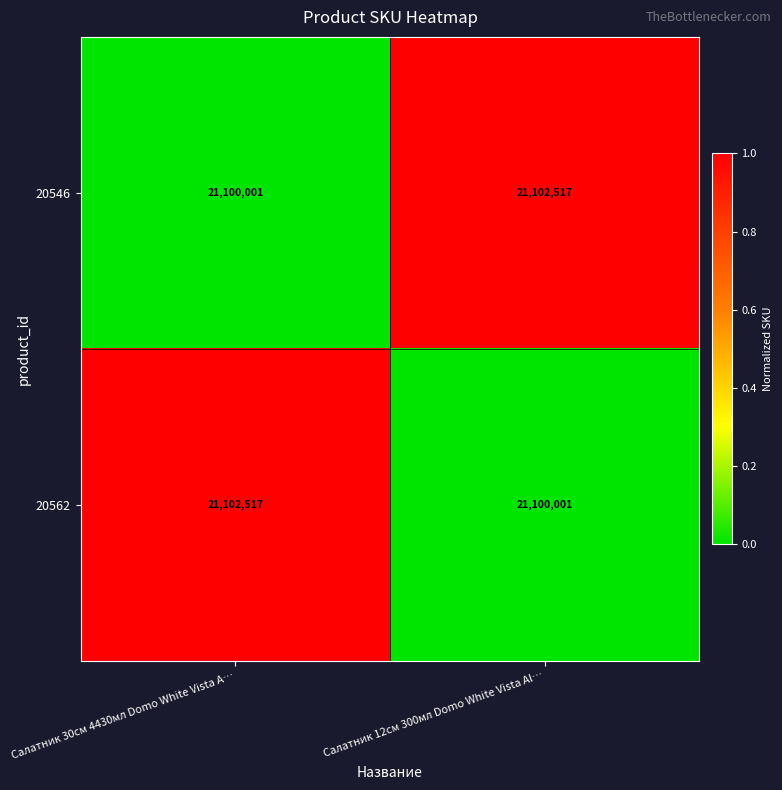

What value does the 20562 series have at Салатник 12см 300мл Domo White Vista Al…?

21100001